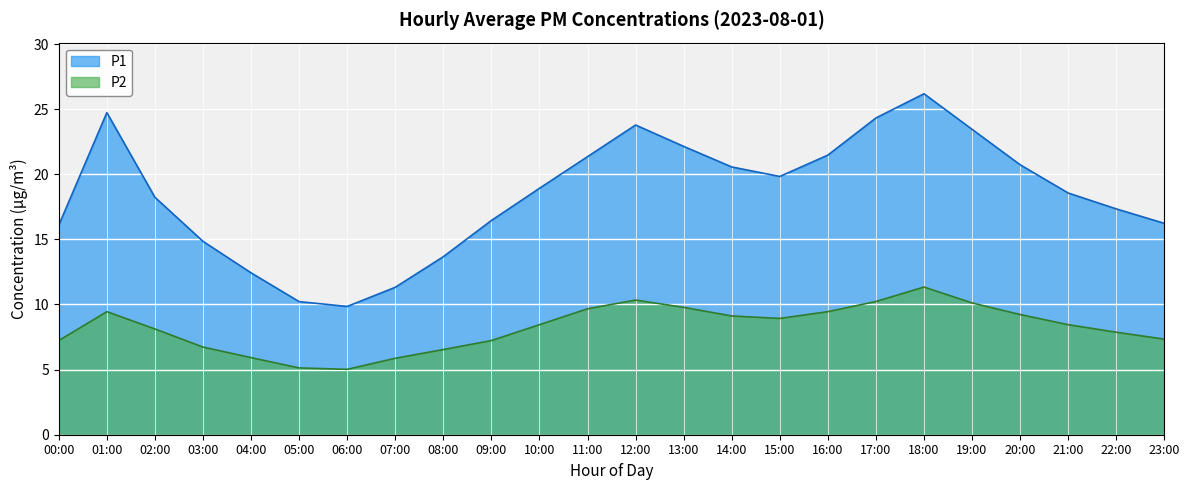

True or false: P1 and P2 cross at least once.

False